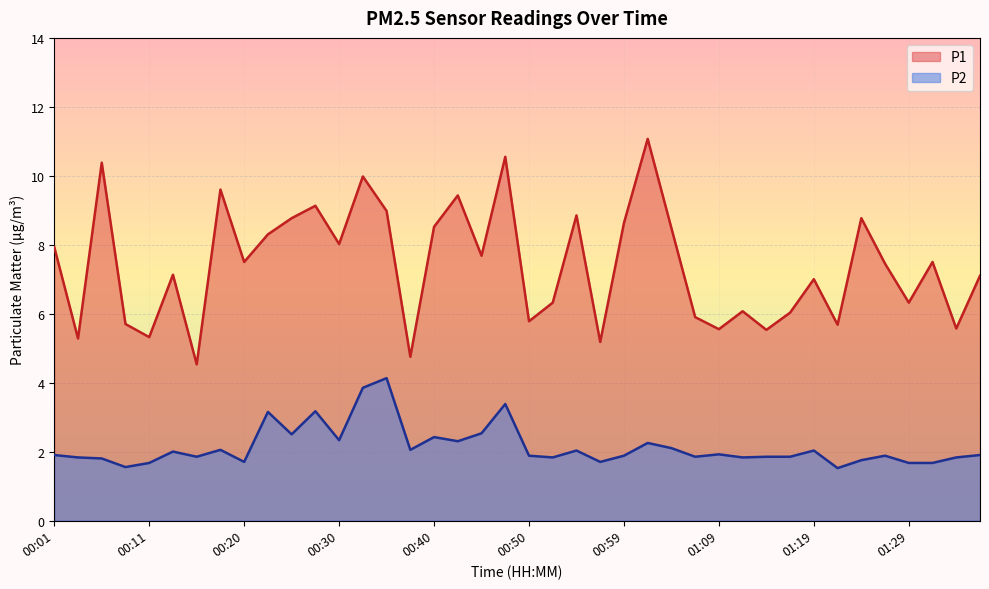

Where is the first local maximum for P2?

00:13